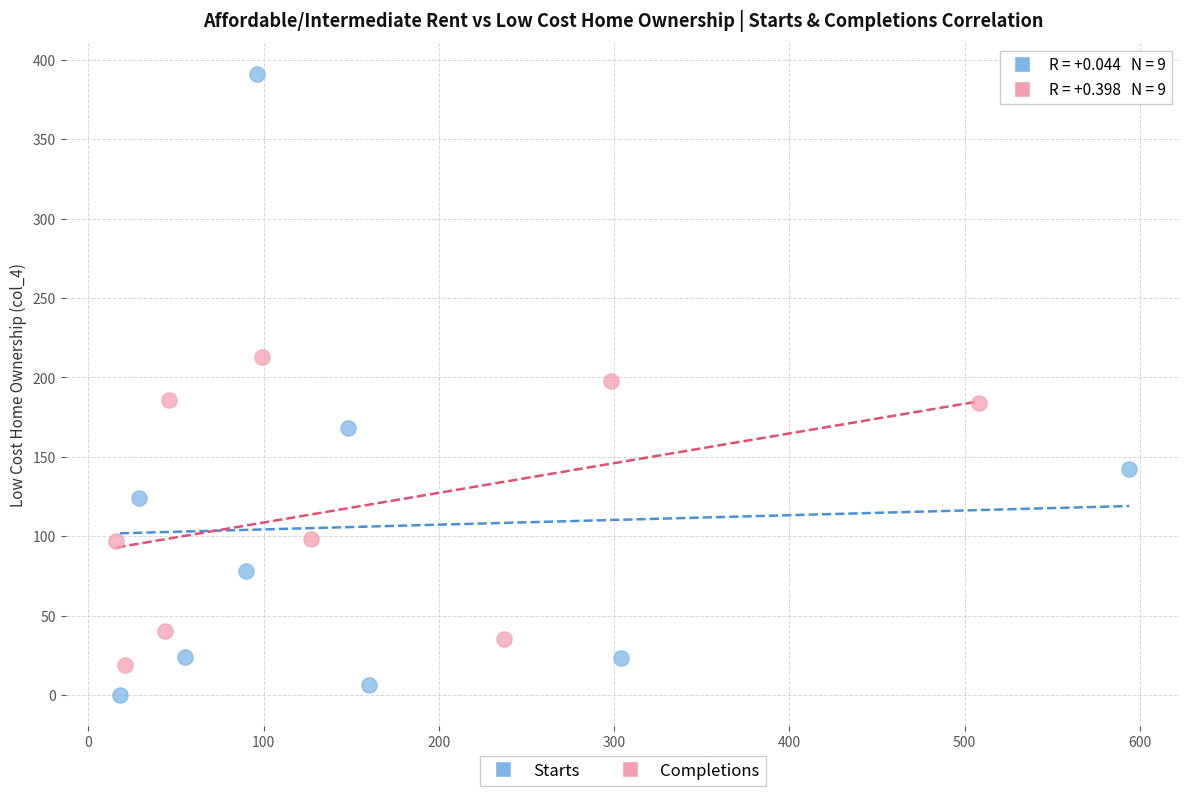

Which series contains the highest Y value?

Starts